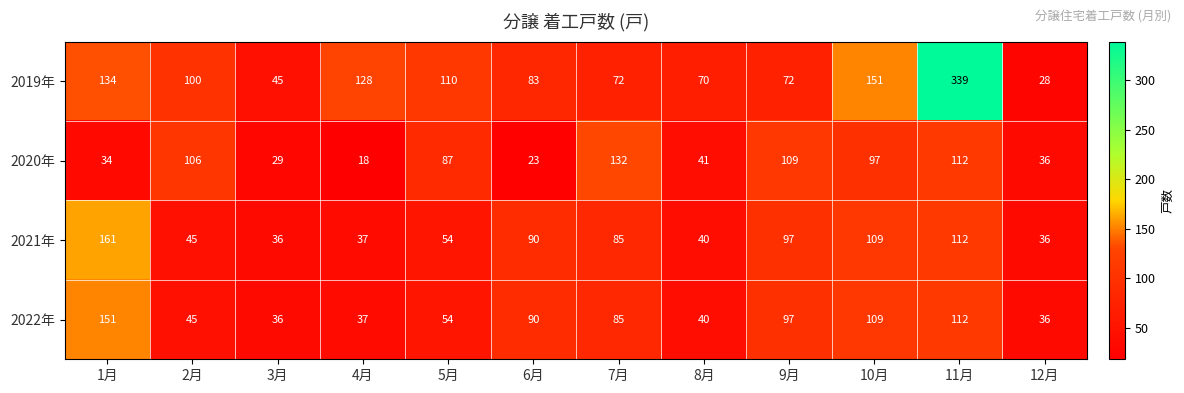

List the series in order of their peak value, lowest first.

2020年, 2022年, 2021年, 2019年